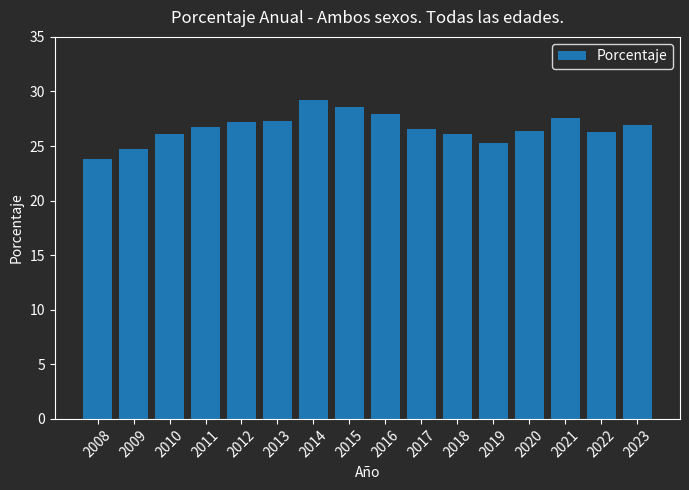

What is the change in value from 2016 to 2021?

-0.3